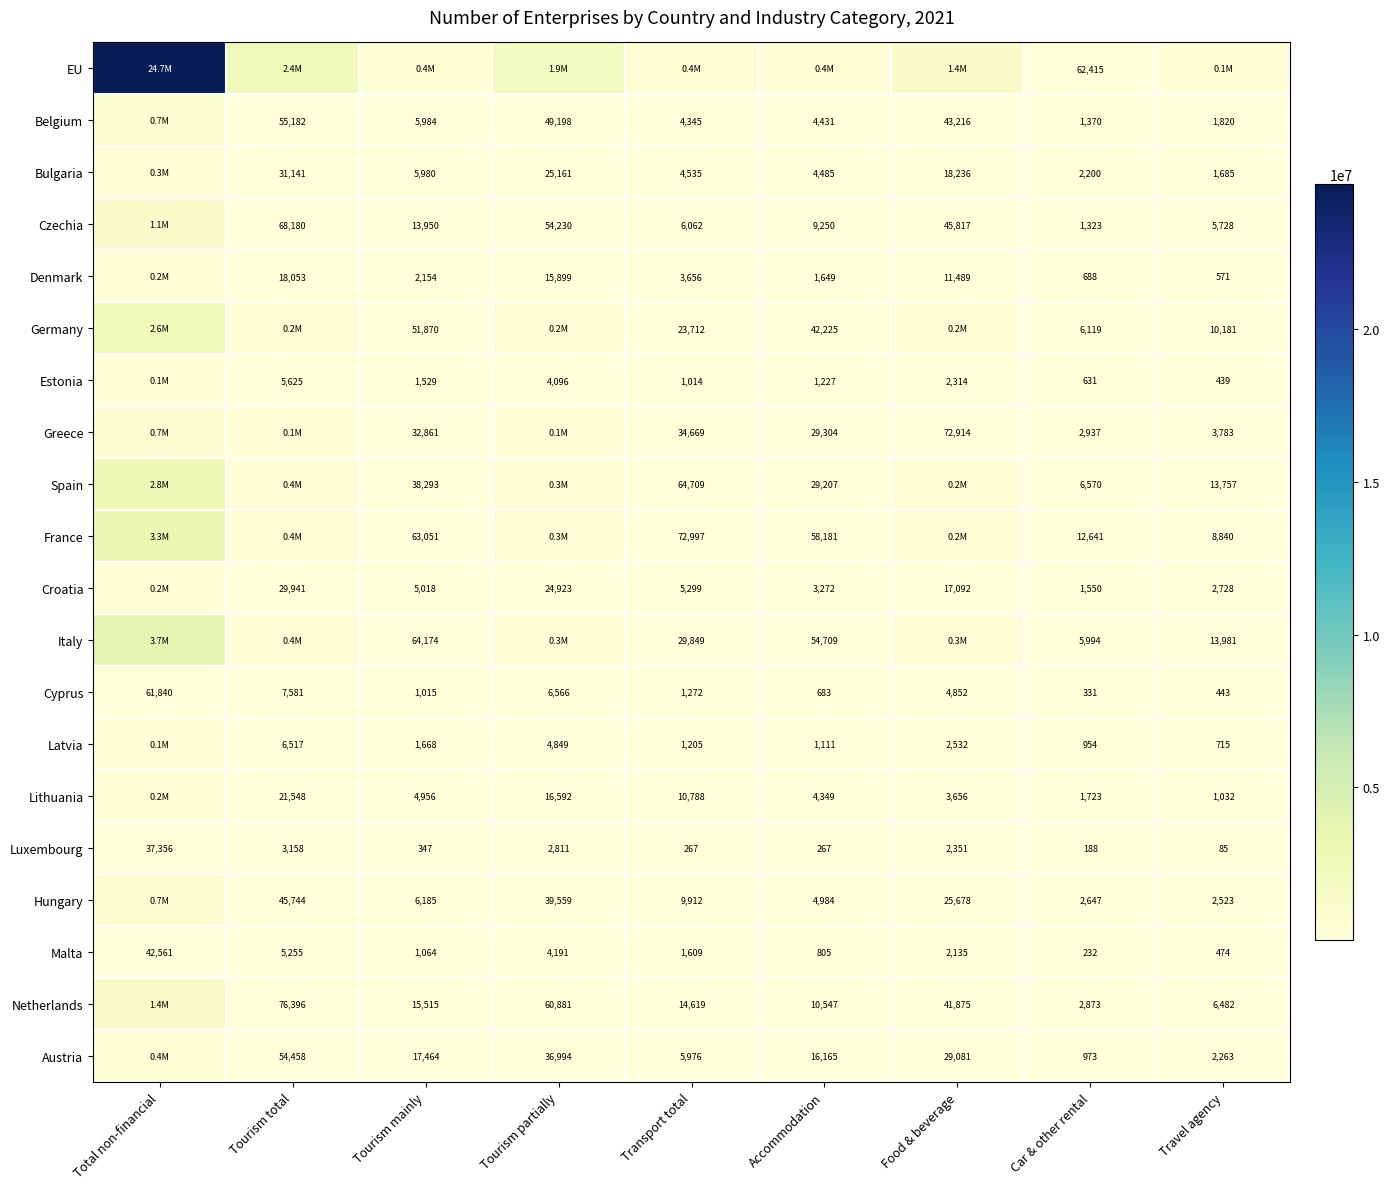

What is the difference between the Germany values at Accommodation and Car & other rental?

36106